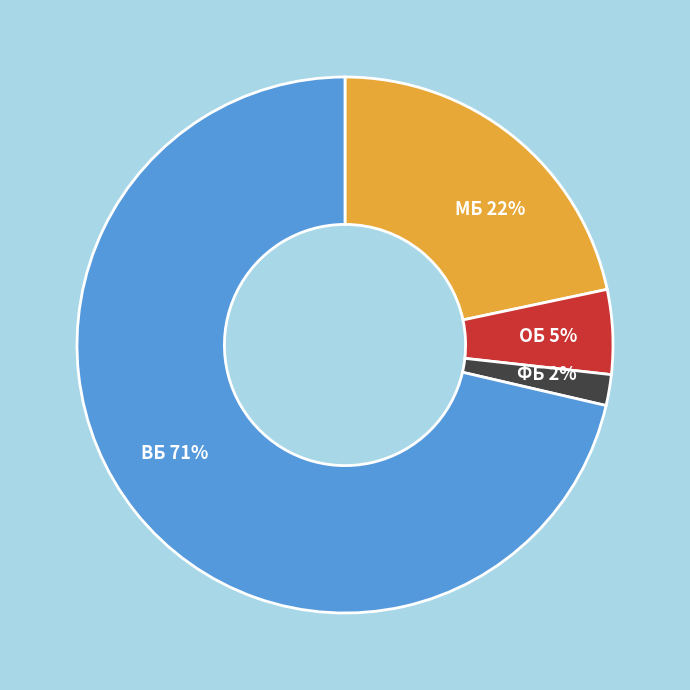

Which has a higher value, ВБ 71% or ФБ 2%?

ВБ 71%